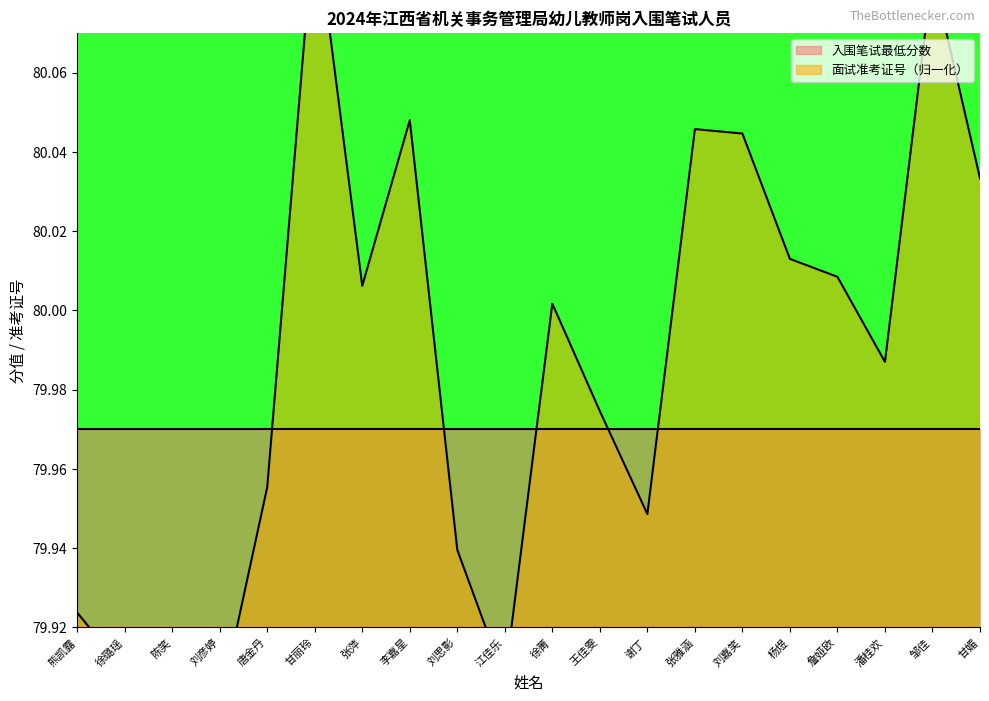

Reading left to right, transcribe all the data shown in this chart.

79.9	79.9	79.9	79.9	80.0	80.1	80.0	80.0	79.9	79.9	80.0	80.0	79.9	80.0	80.0	80.0	80.0	80.0	80.1	80.0